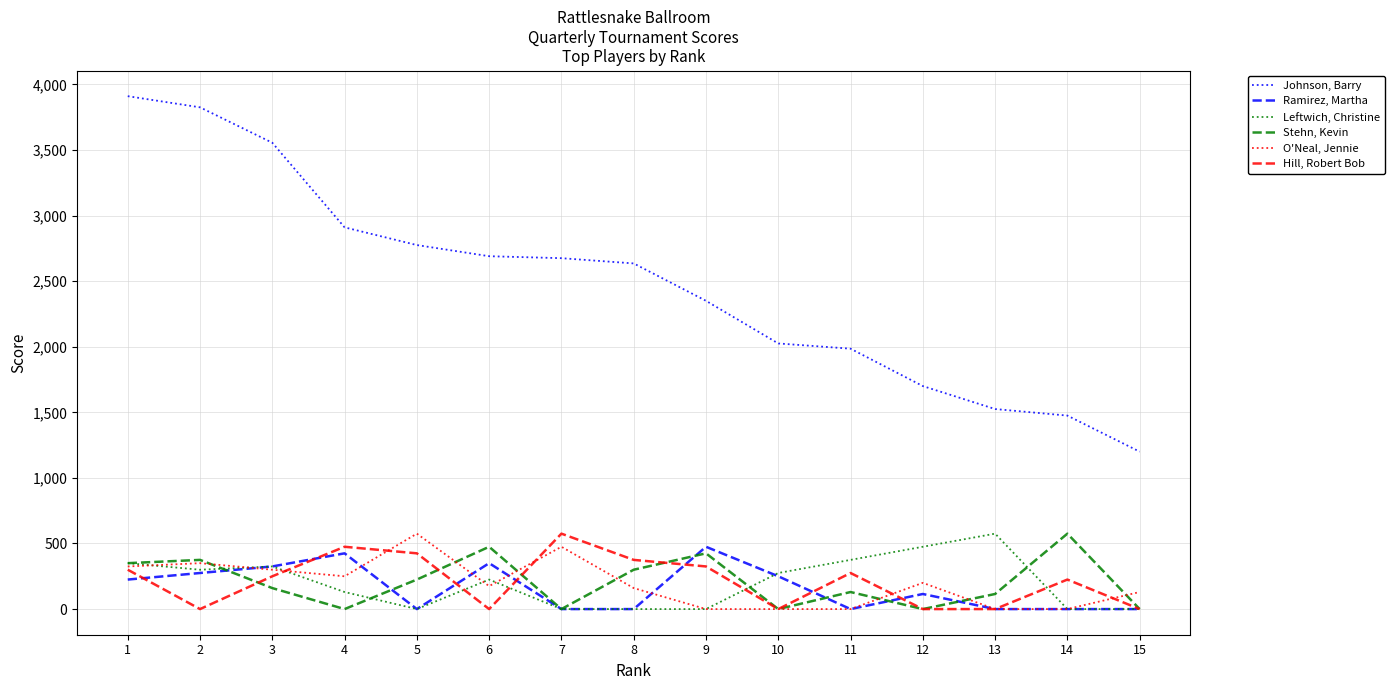

Which series has the largest total across all categories?

Johnson, Barry